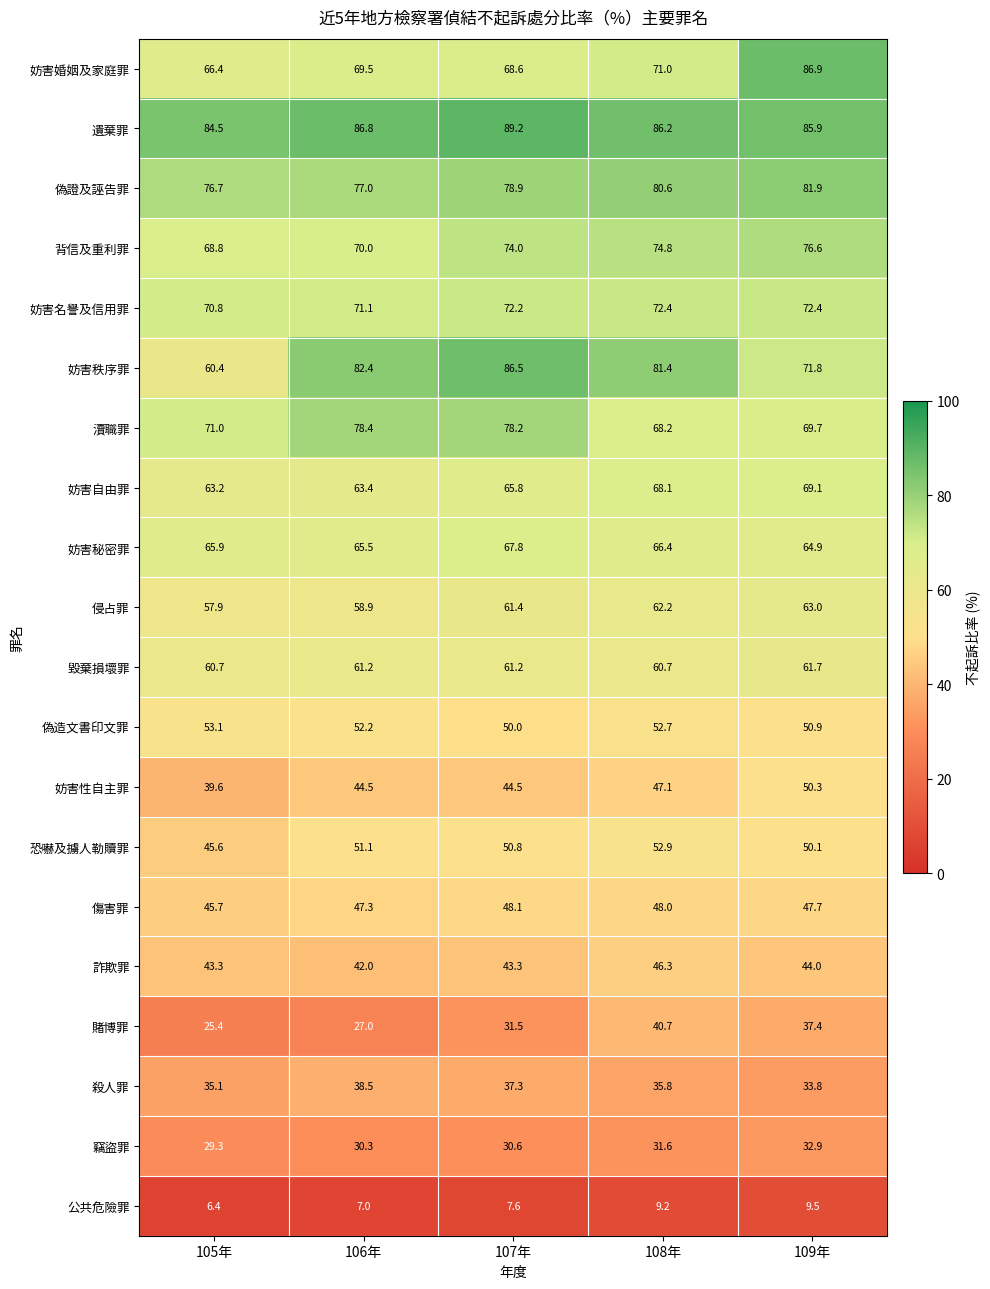

Is it true that 妨害自由罪 equals 116.7 at 107年?

False